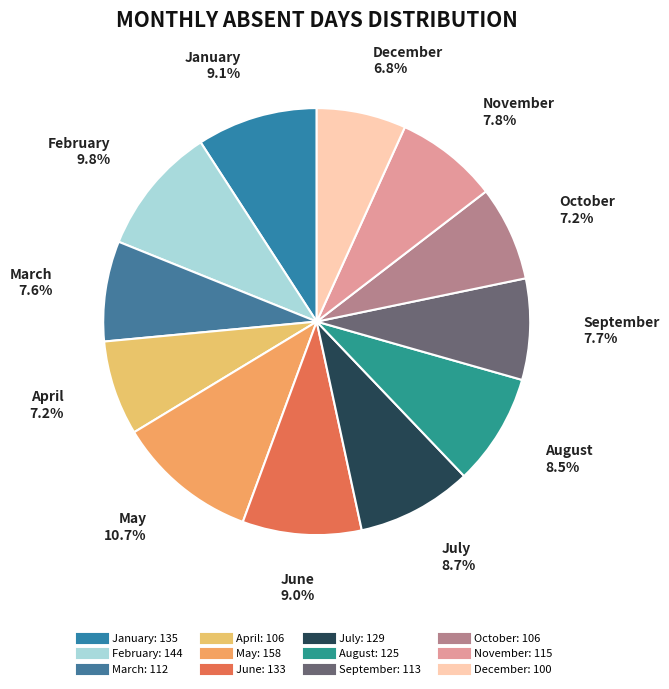

Which category has the biggest portion of the pie?

May